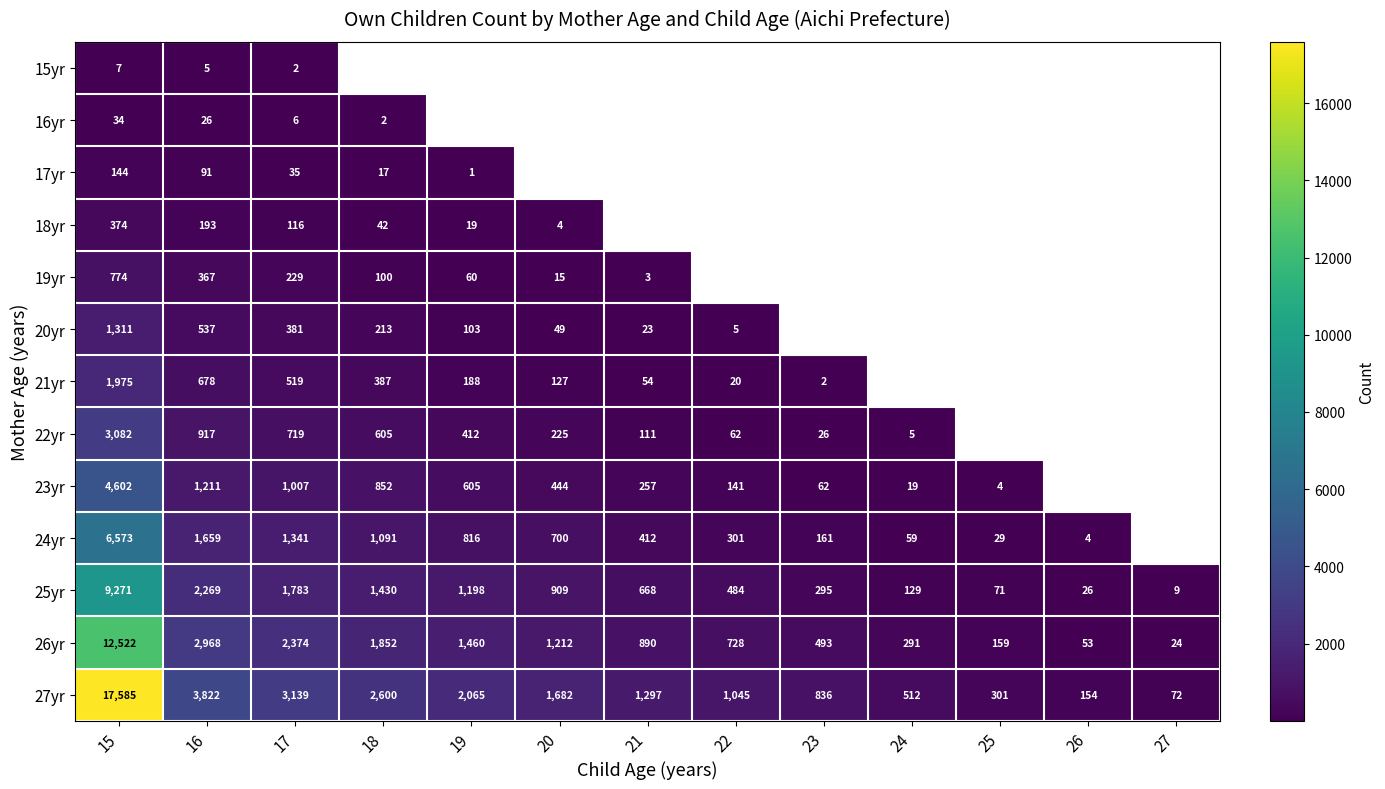

What is the difference between the 26yr values at 23 and 18?

1359